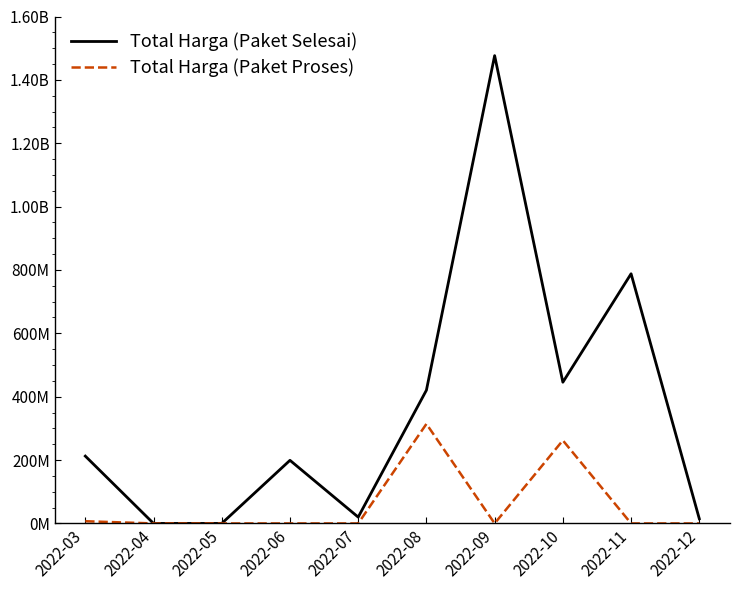

What are all the series names shown in the legend?

Total Harga (Paket Selesai), Total Harga (Paket Proses)